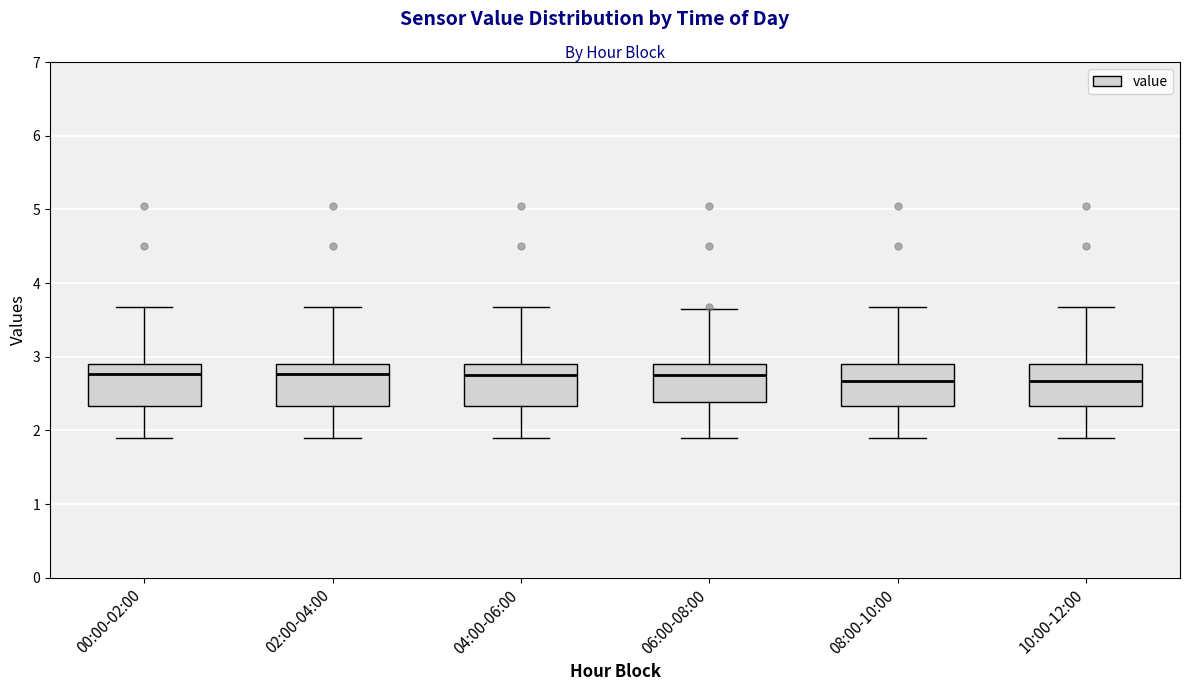

Reading left to right, transcribe this box plot: for each box, give where its median line is, the range the box spans, and where its two whiskers end, as read against the y-axis. The values are not printed on the chart, so give them approximately, as read against the axis.

00:00-02:00: median 2.8, box 2.3 to 2.9, whiskers 1.9 to 3.7
02:00-04:00: median 2.8, box 2.3 to 2.9, whiskers 1.9 to 3.7
04:00-06:00: median 2.8, box 2.3 to 2.9, whiskers 1.9 to 3.7
06:00-08:00: median 2.8, box 2.4 to 2.9, whiskers 1.9 to 3.7
08:00-10:00: median 2.7, box 2.3 to 2.9, whiskers 1.9 to 3.7
10:00-12:00: median 2.7, box 2.3 to 2.9, whiskers 1.9 to 3.7